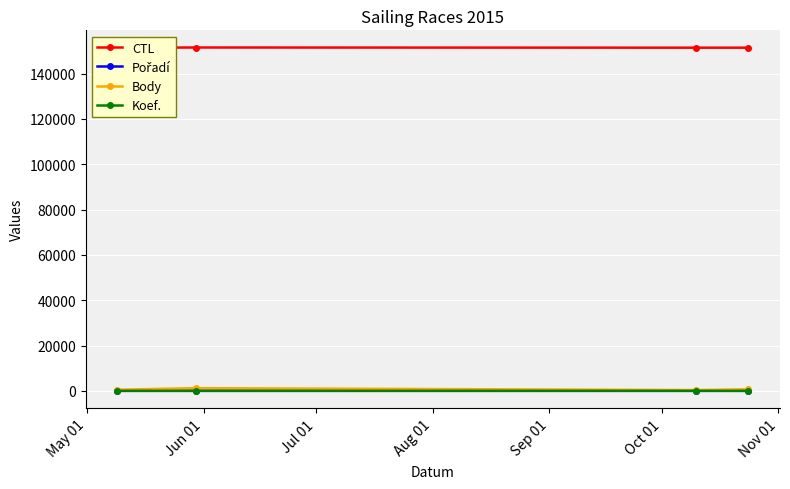

How many interior local peaks does the Body series have?

1